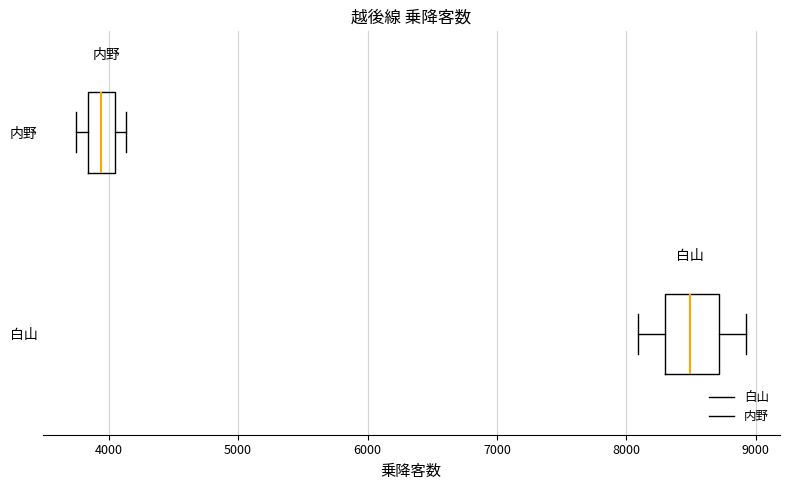

Reading bottom to top, transcribe this box plot: for each box, give where its median line is, the range the box spans, and where its two whiskers end, as read against the x-axis. The values are not printed on the chart, so give them approximately, as read against the axis.

白山: median 8500, box 8300 to 8700, whiskers 8100 to 8900
内野: median 3900, box 3800 to 4000, whiskers 3700 to 4100